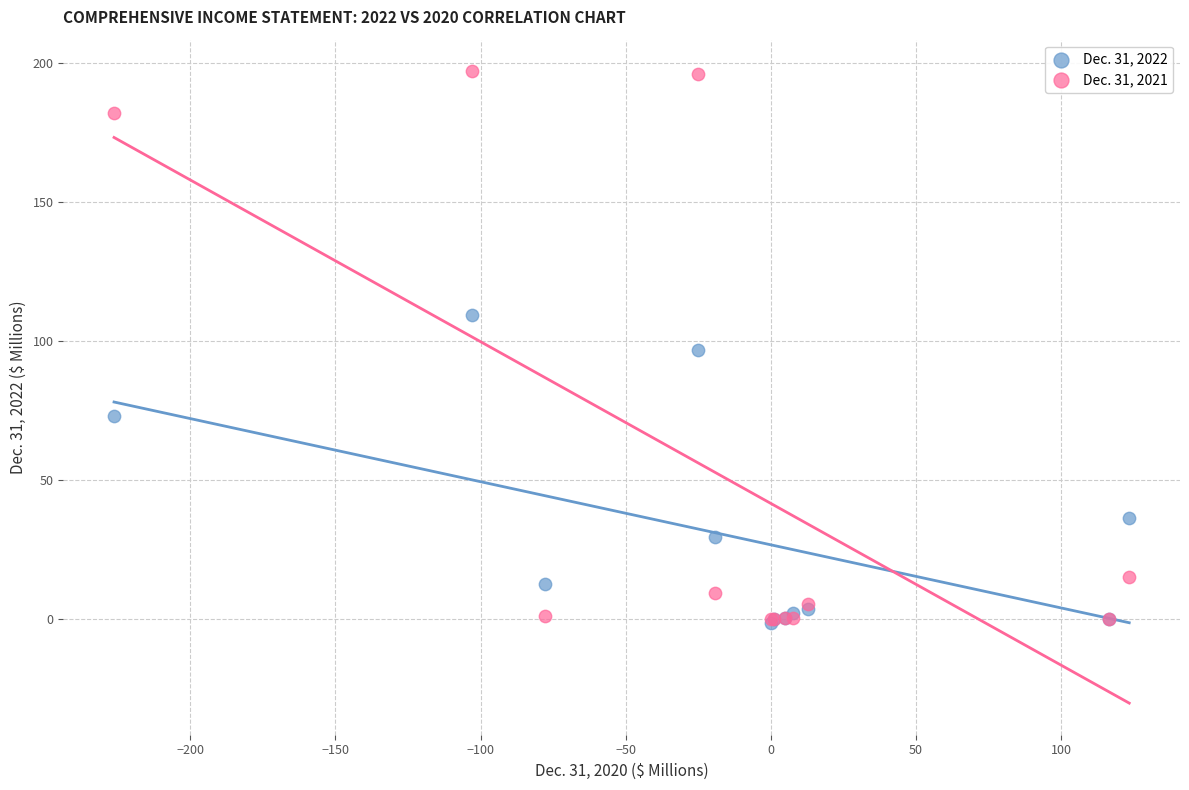

Which series has the widest spread of Y values?

Dec. 31, 2021